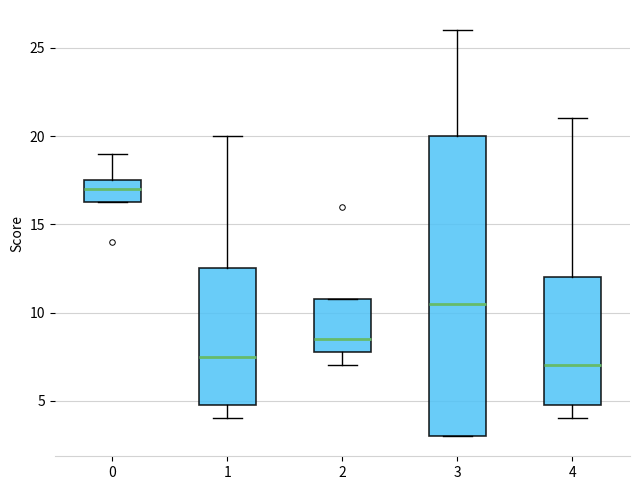

Reading left to right, read every box against the y-axis: the position of its median line, the range the box covers, and the ends of its whiskers. The values are not printed on the chart, so give them approximately, as read against the axis.

0: median 17.0, box 16.5 to 17.5, whiskers 16.5 to 19.0
1: median 7.5, box 5.0 to 12.5, whiskers 4.0 to 20.0
2: median 8.5, box 8.0 to 11.0, whiskers 7.0 to 11.0
3: median 10.5, box 3.0 to 20.0, whiskers 3.0 to 26.0
4: median 7.0, box 5.0 to 12.0, whiskers 4.0 to 21.0